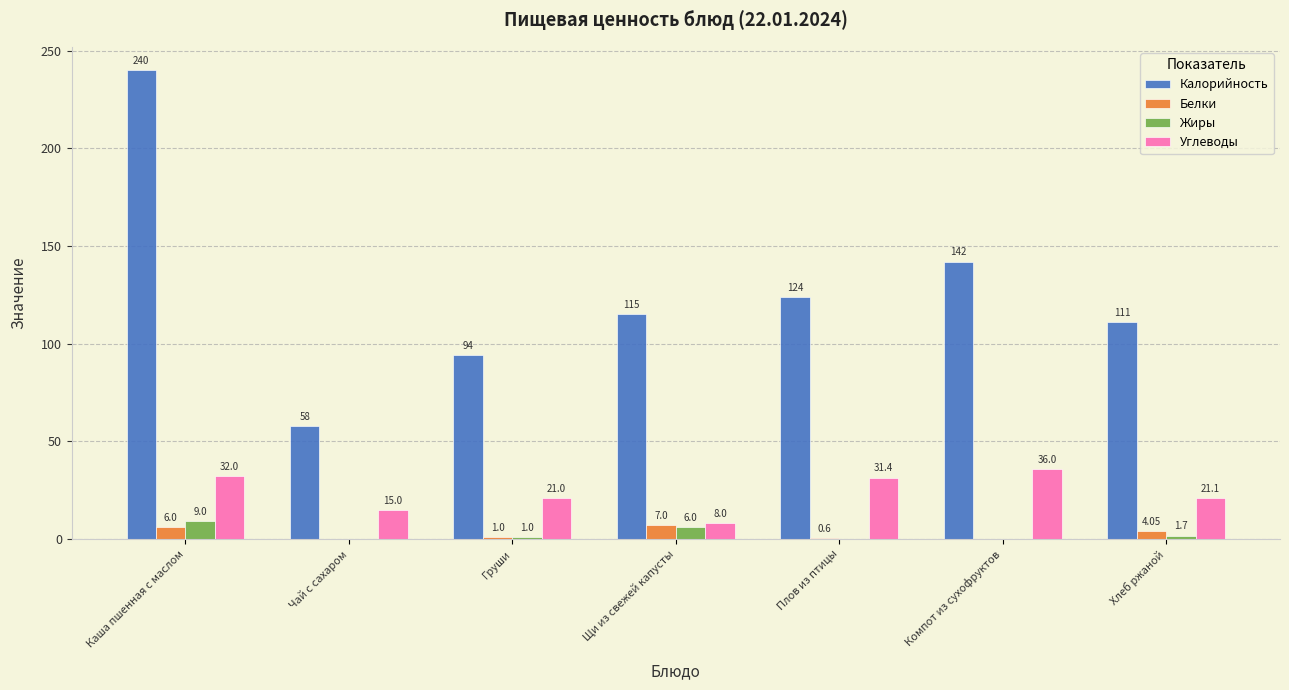

How many data points does each series have?

7